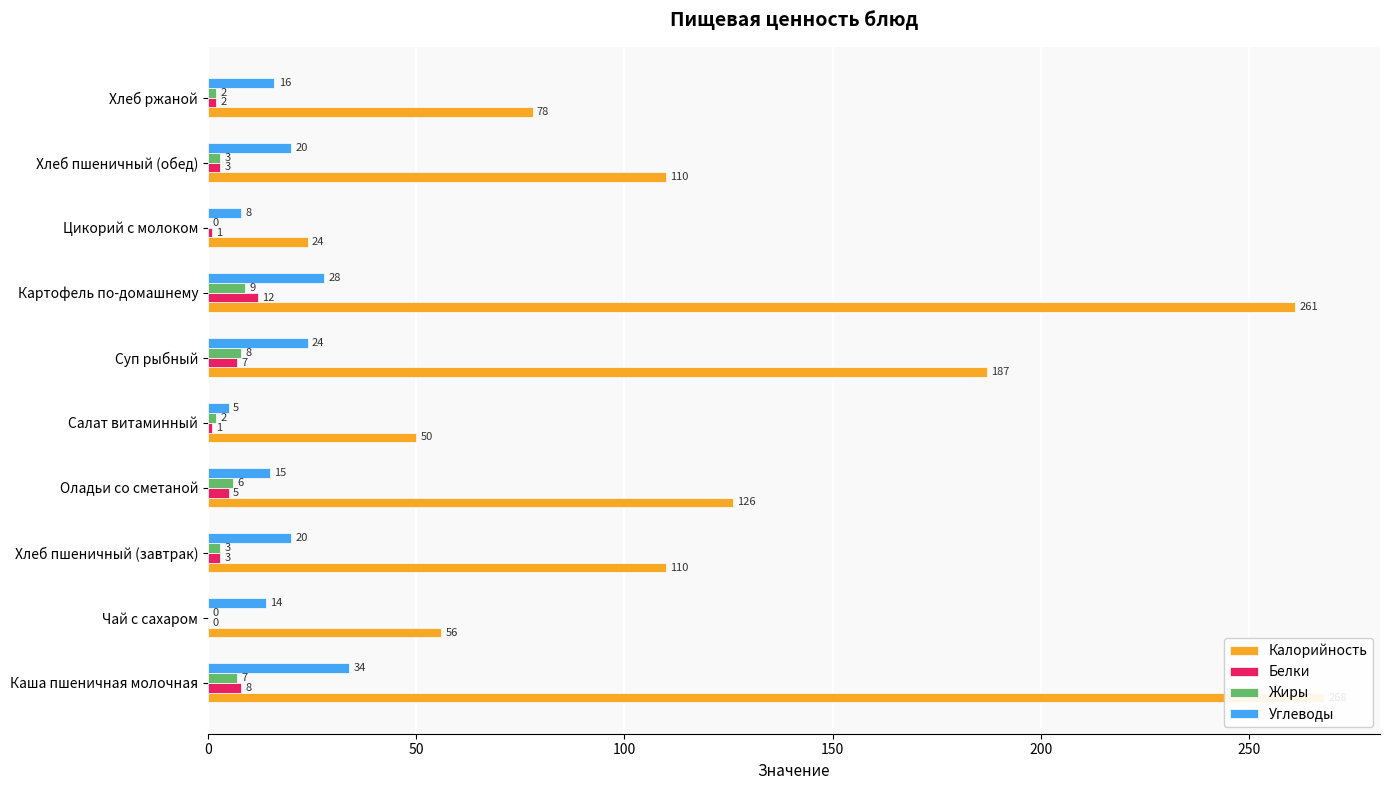

What is the minimum value for Углеводы?

5